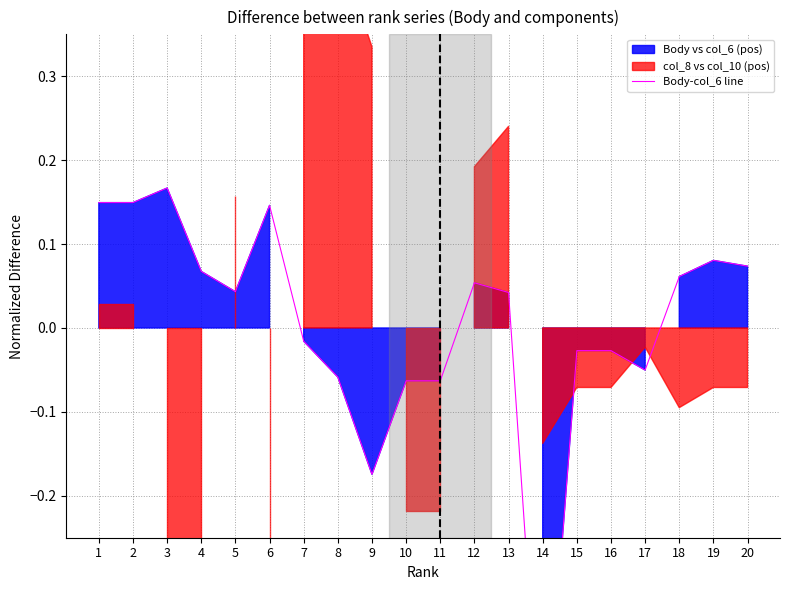

True or false: the data shows 0.0 at 5.

False